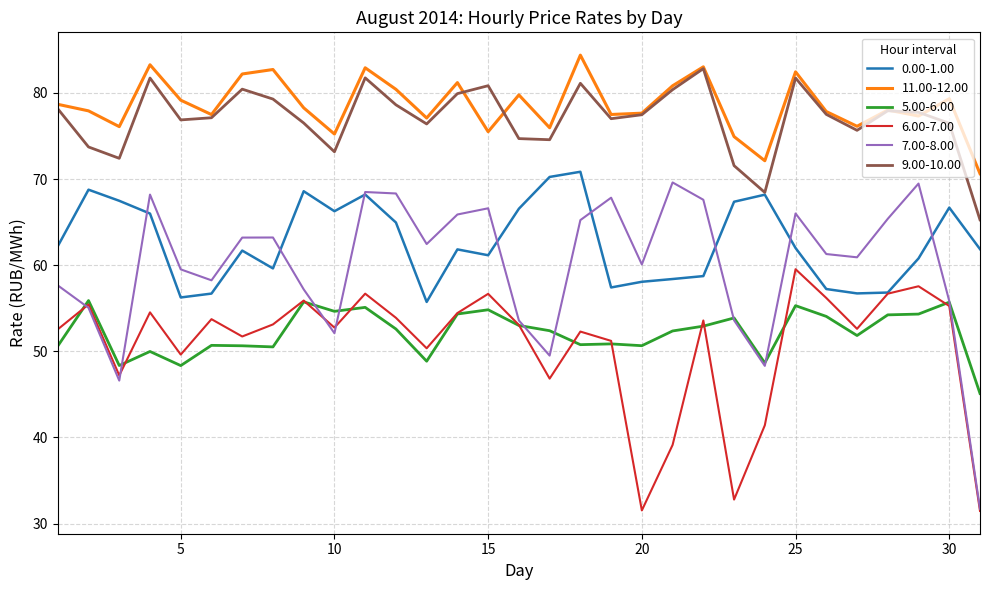

Which series has the largest range (max minus min)?

7.00-8.00